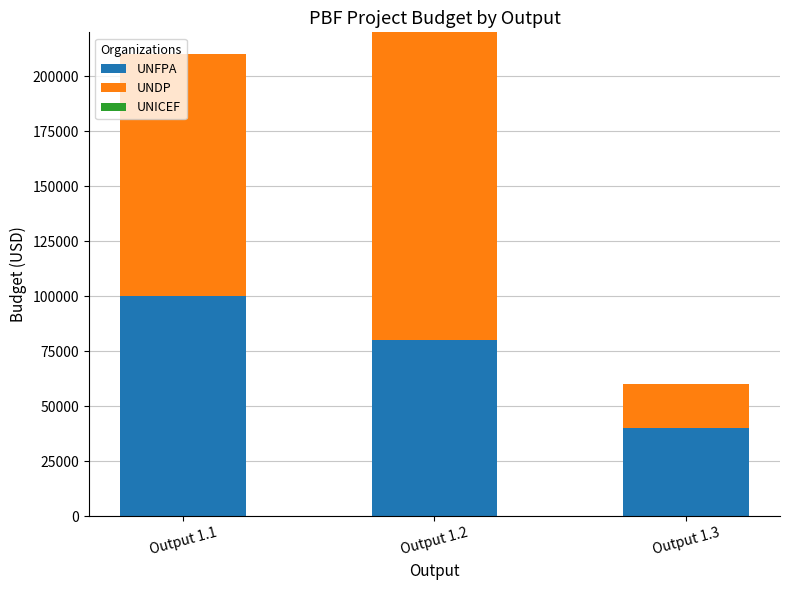

List the labels in order of UNFPA value, smallest first.

Output 1.3, Output 1.2, Output 1.1